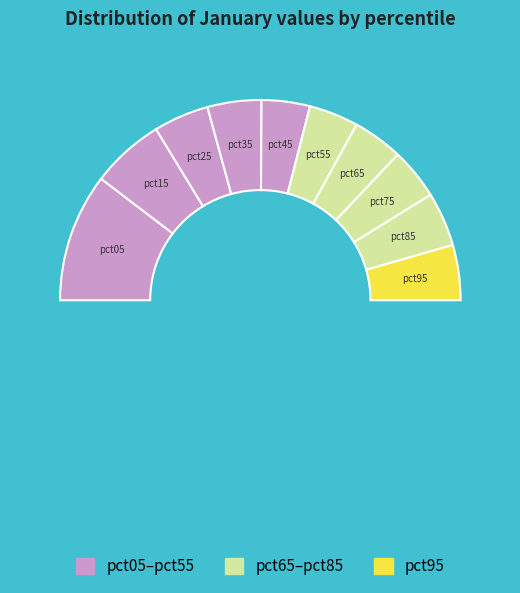

What is the smallest slice in the pie chart?

pct45